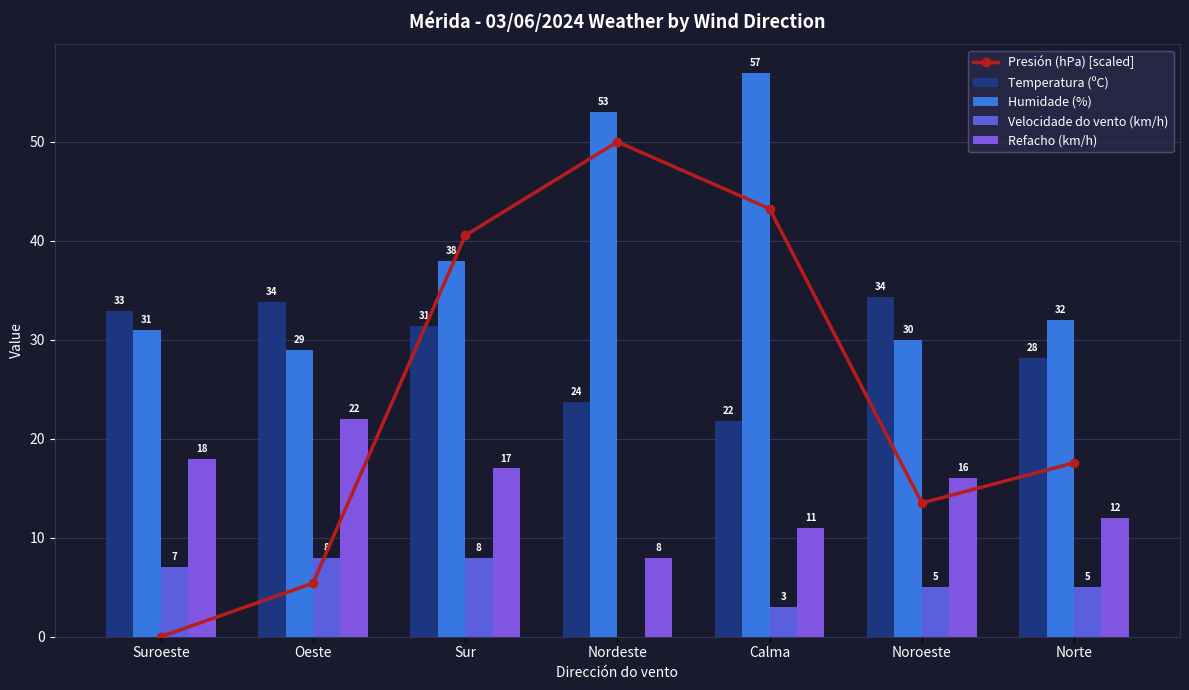

What is the sum of the Refacho (km/h) values at Noroeste and Suroeste?

34.0